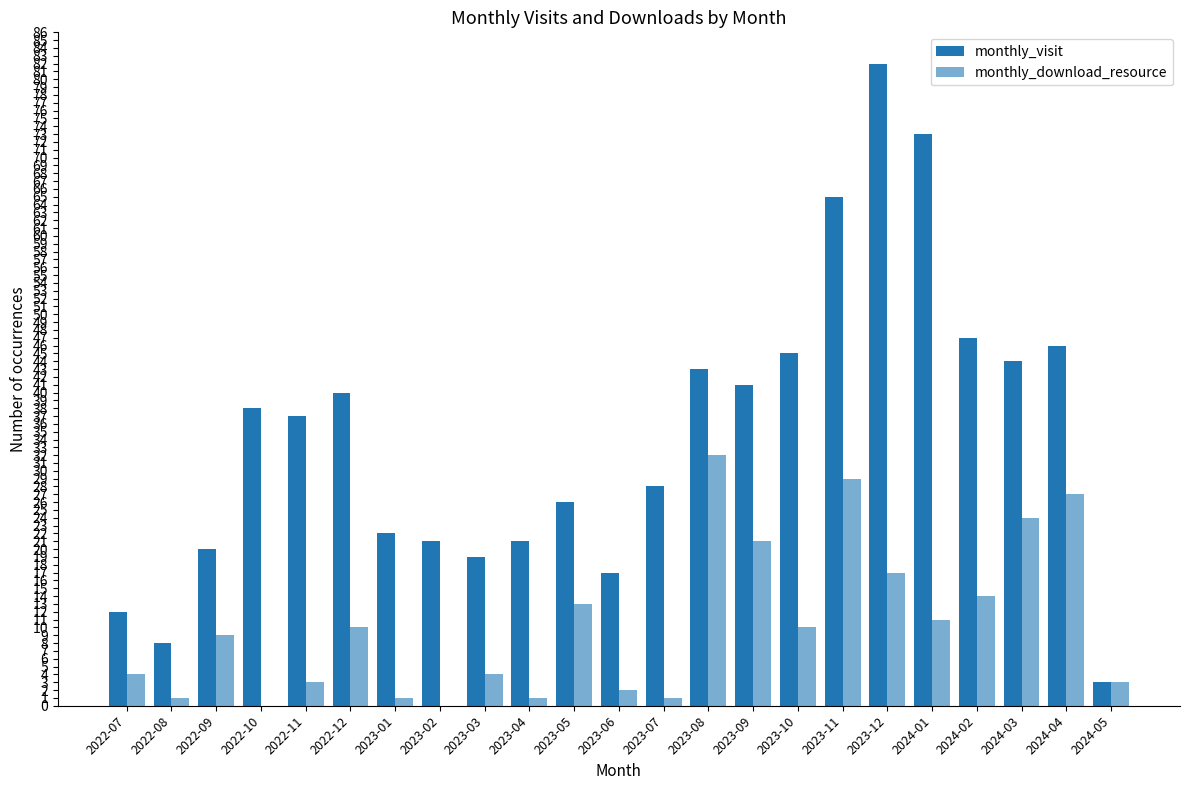

What position from the right is 2024-03?

3